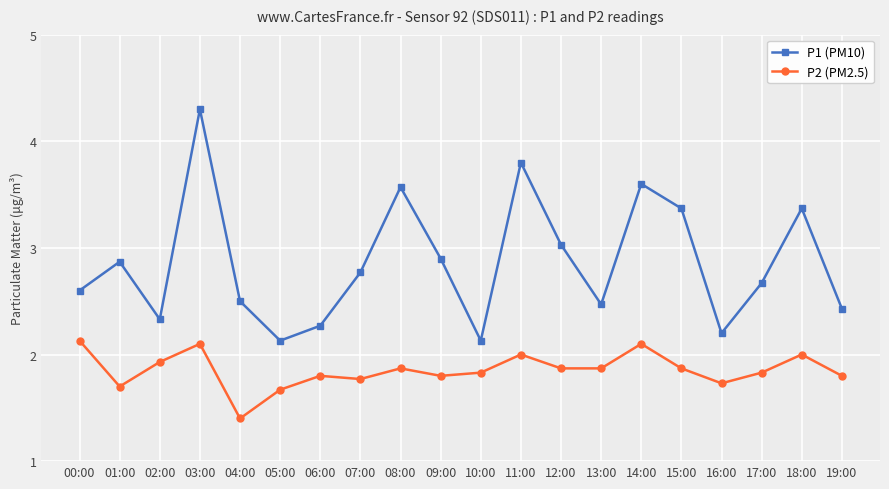

Reading left to right, list all the values displayed in this chart.

P1 (PM10): 00:00=2.6	01:00=2.9	02:00=2.3	03:00=4.3	04:00=2.5	05:00=2.1	06:00=2.3	07:00=2.8	08:00=3.6	09:00=2.9	10:00=2.1	11:00=3.8	12:00=3.0	13:00=2.5	14:00=3.6	15:00=3.4	16:00=2.2	17:00=2.7	18:00=3.4	19:00=2.4
P2 (PM2.5): 00:00=2.1	01:00=1.7	02:00=1.9	03:00=2.1	04:00=1.4	05:00=1.7	06:00=1.8	07:00=1.8	08:00=1.9	09:00=1.8	10:00=1.8	11:00=2.0	12:00=1.9	13:00=1.9	14:00=2.1	15:00=1.9	16:00=1.7	17:00=1.8	18:00=2.0	19:00=1.8